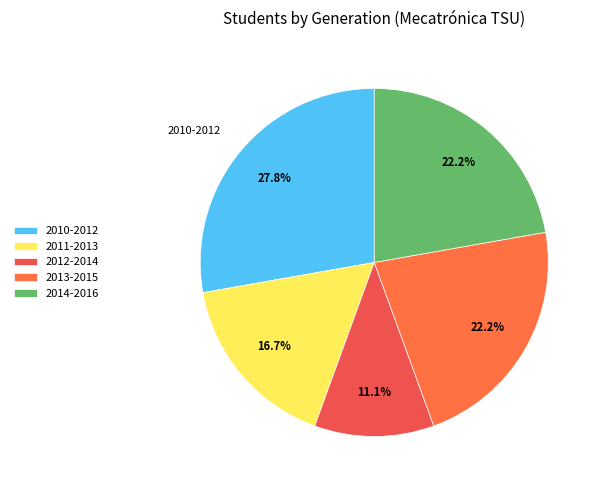

How many segments does this pie chart have?

5